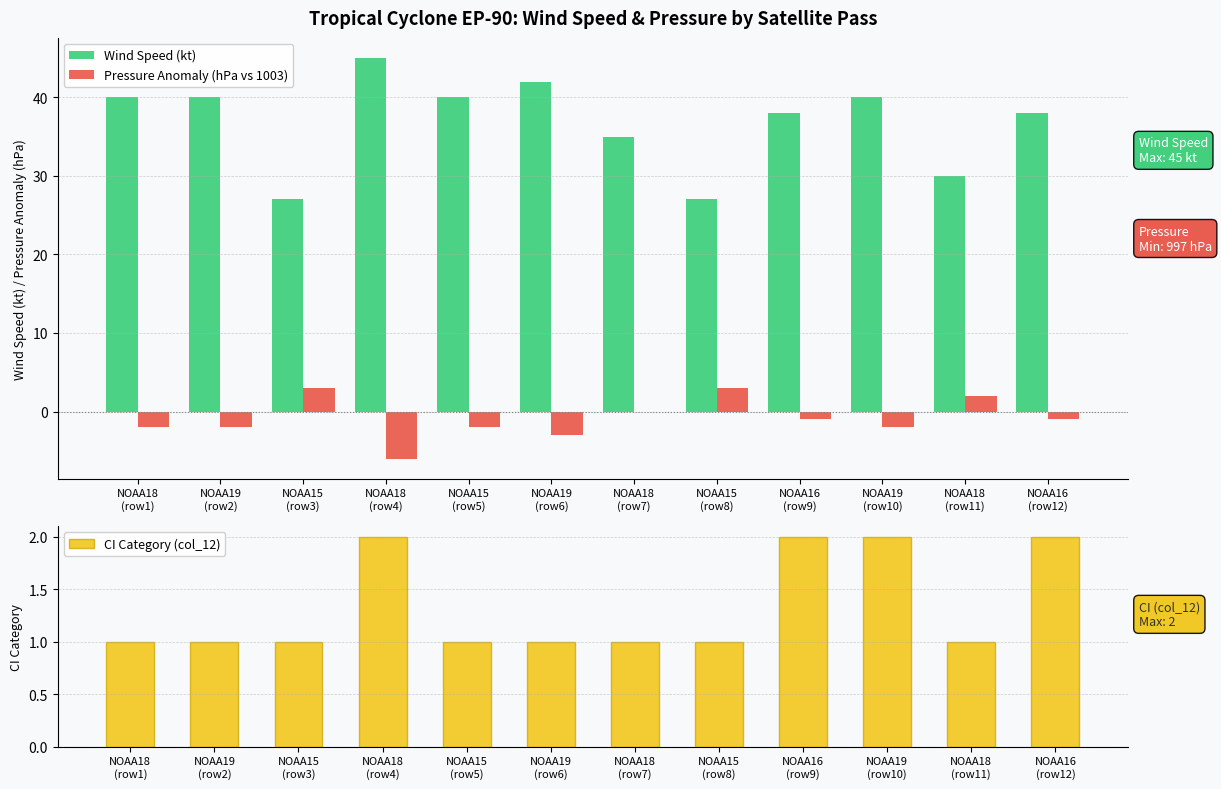

Which series has the largest total across all categories?

Wind Speed (kt)